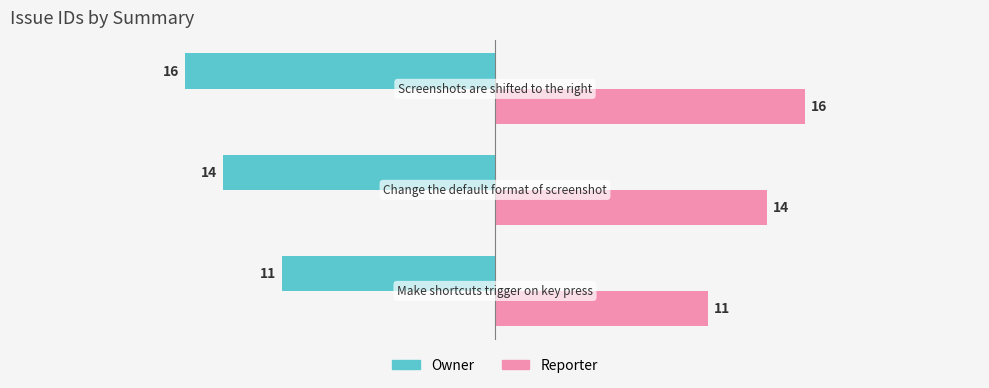

What are all the series names shown in the legend?

Owner, Reporter